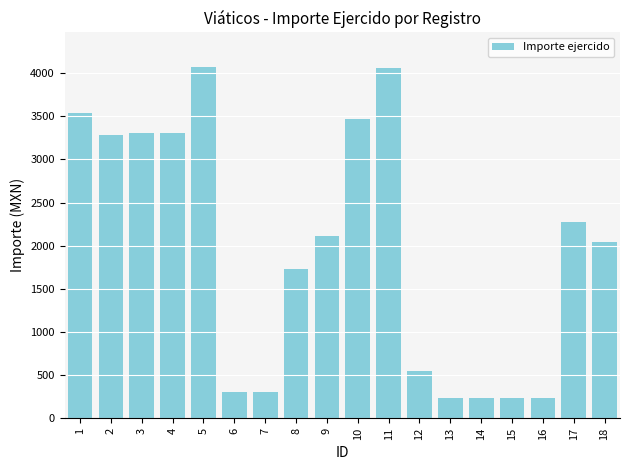

What is the difference between the second highest and minimum values?

3821